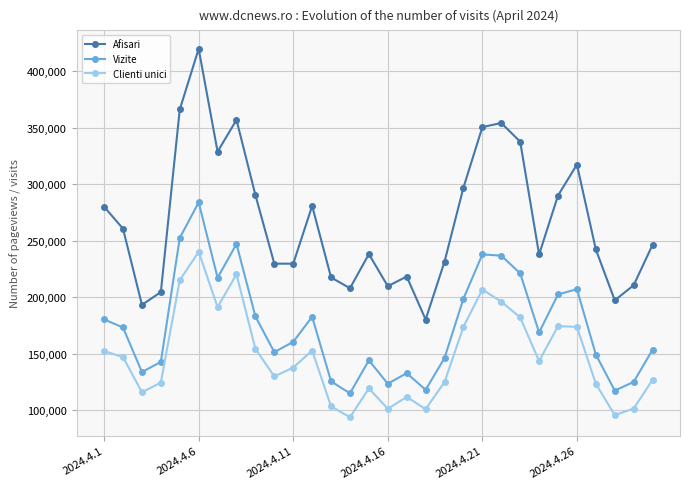

Rank the series by their maximum value, from lowest to highest.

Clienti unici, Vizite, Afisari